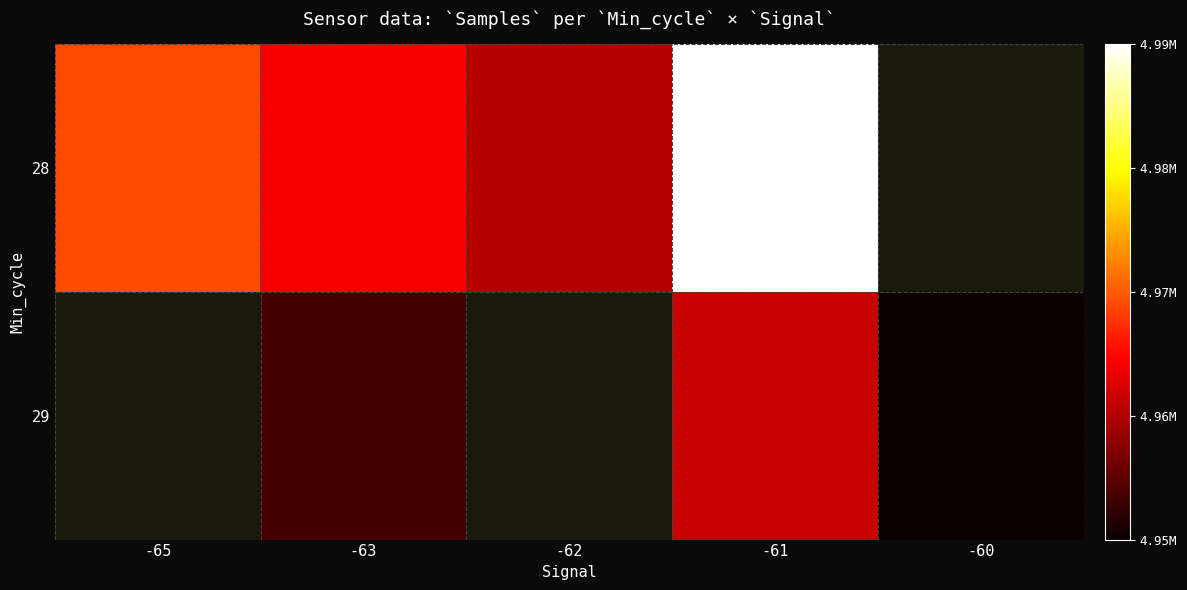

Which category has the highest value in the 28 series?

-61